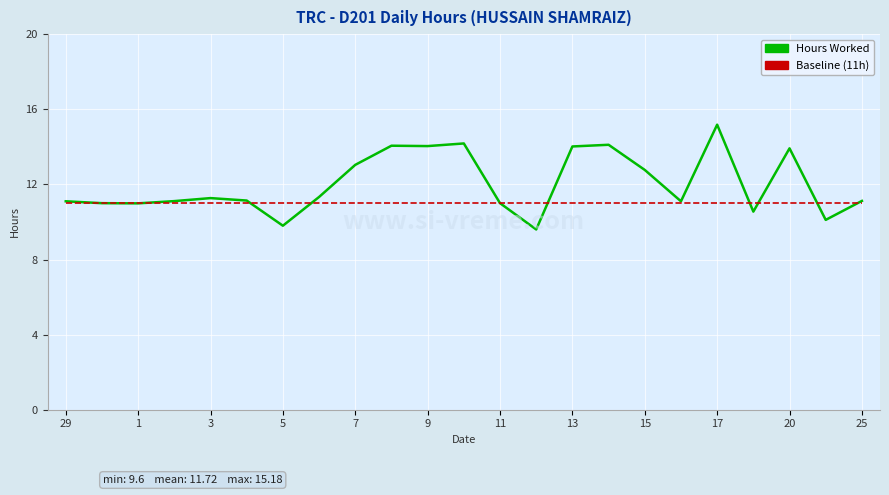

What is the highest value of the Baseline (11h) series?

11.0